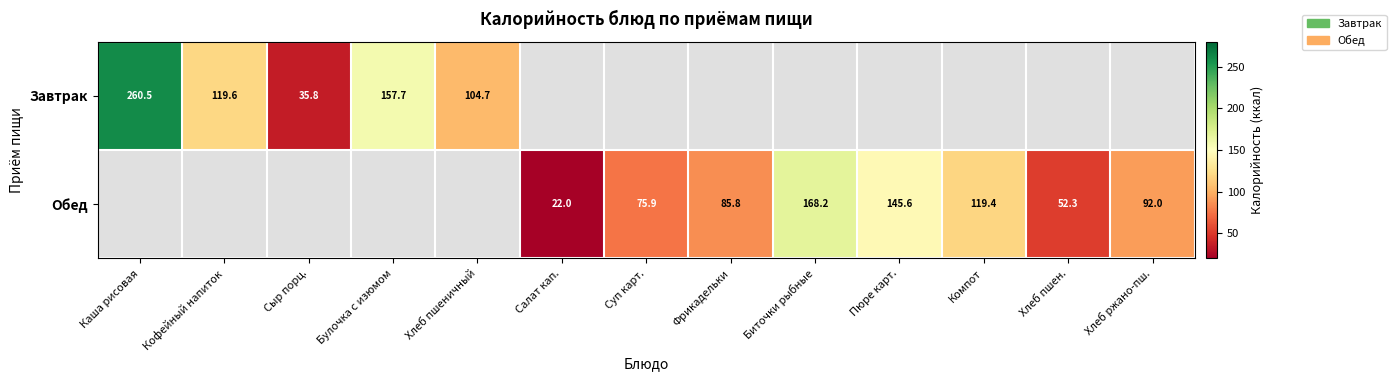

The Завтрак series shows 61.8 at Сыр порц.. True or false?

False